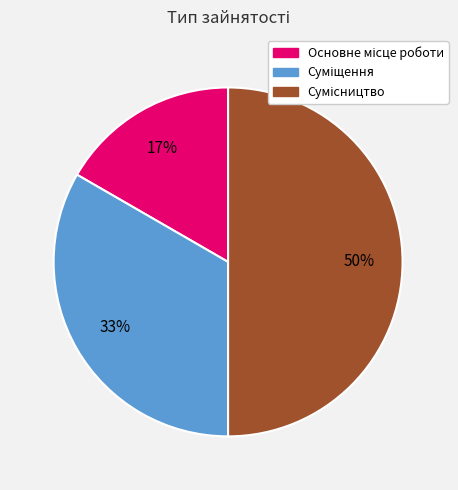

To the nearest percent, what is the average slice percentage?

33%